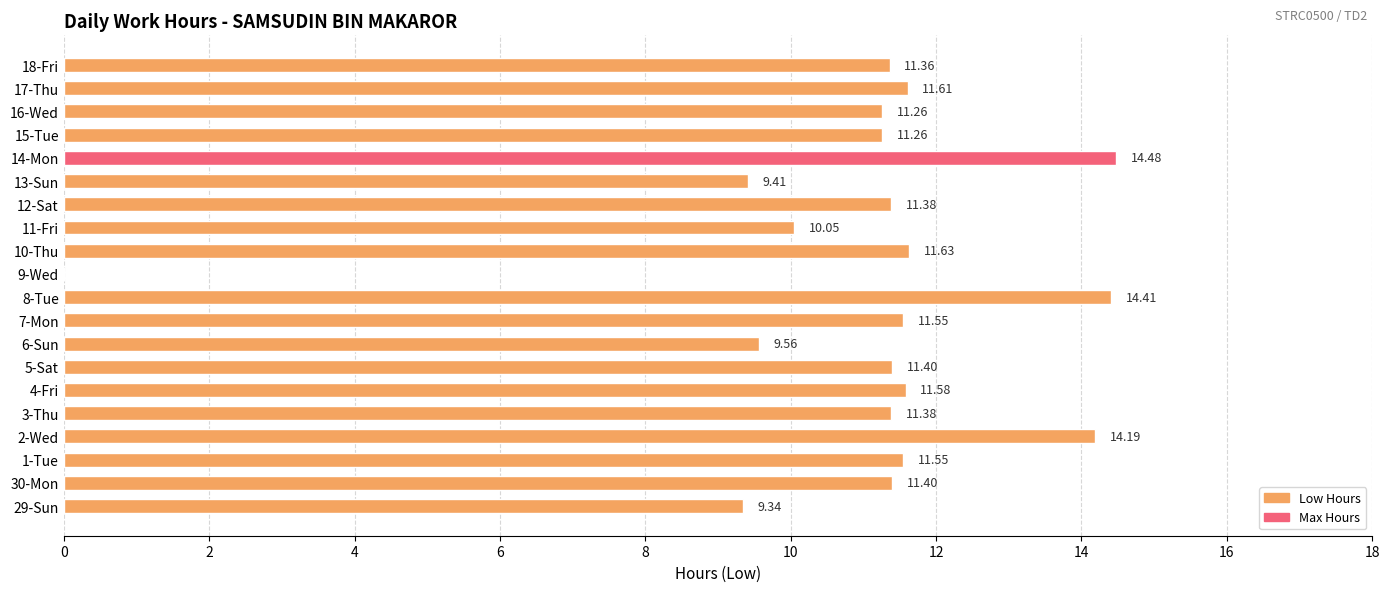

What is the sum of the values at 13-Sun and 5-Sat?

20.8